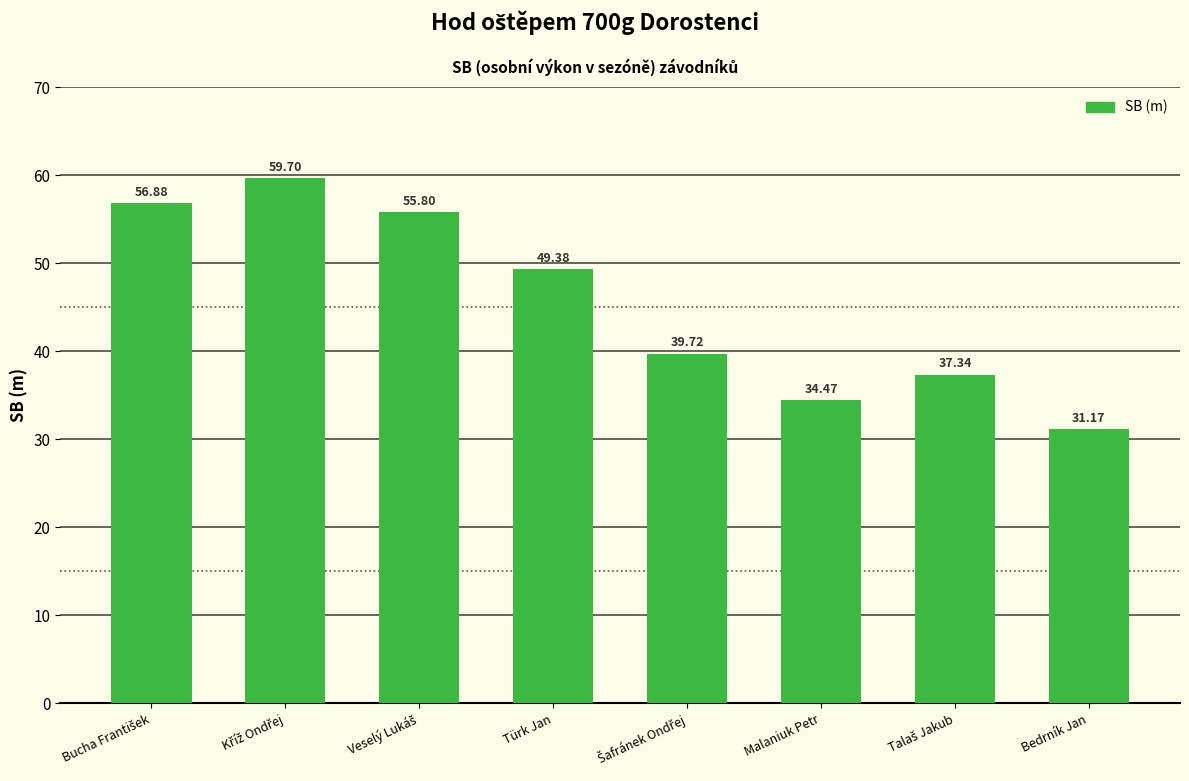

Are the bars horizontal?

No